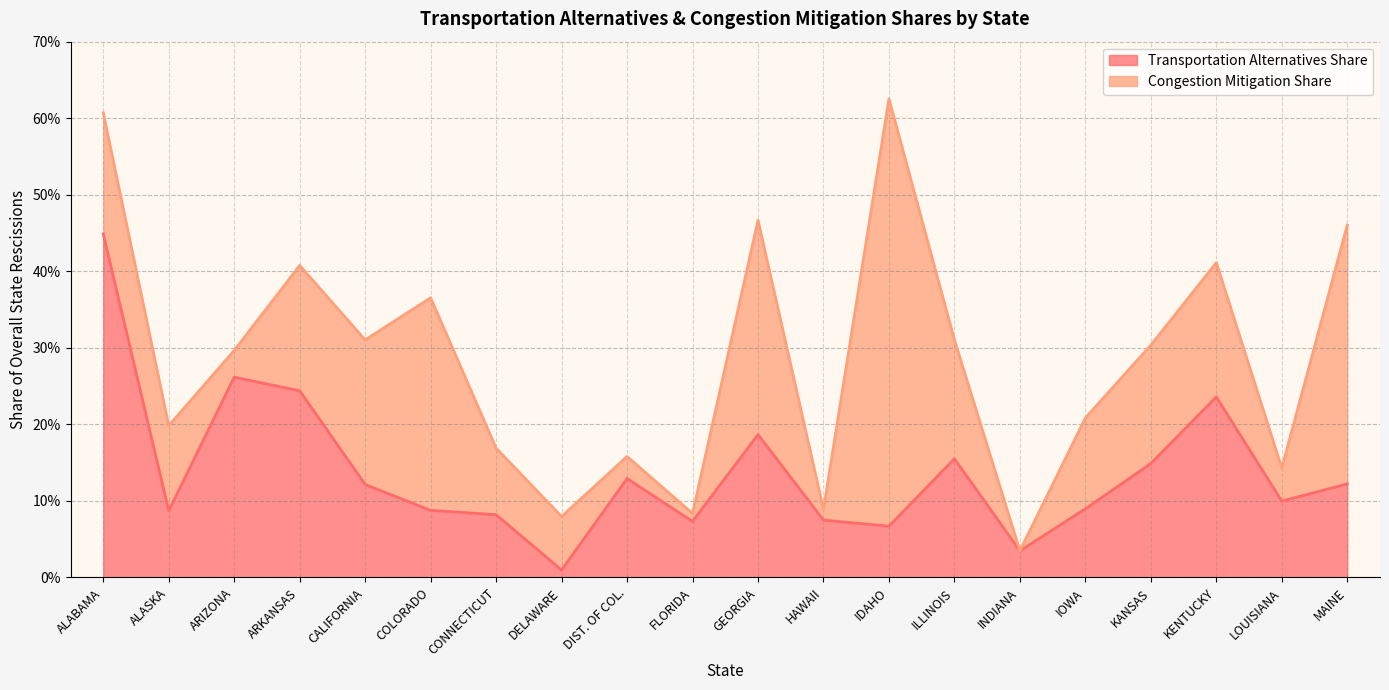

What is the change in value from DELAWARE to LOUISIANA?

+0.1